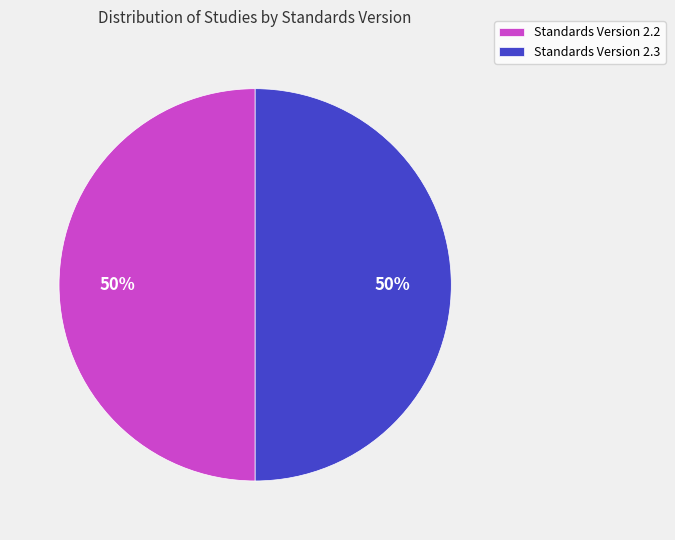

To the nearest percent, what is the average slice percentage?

50%